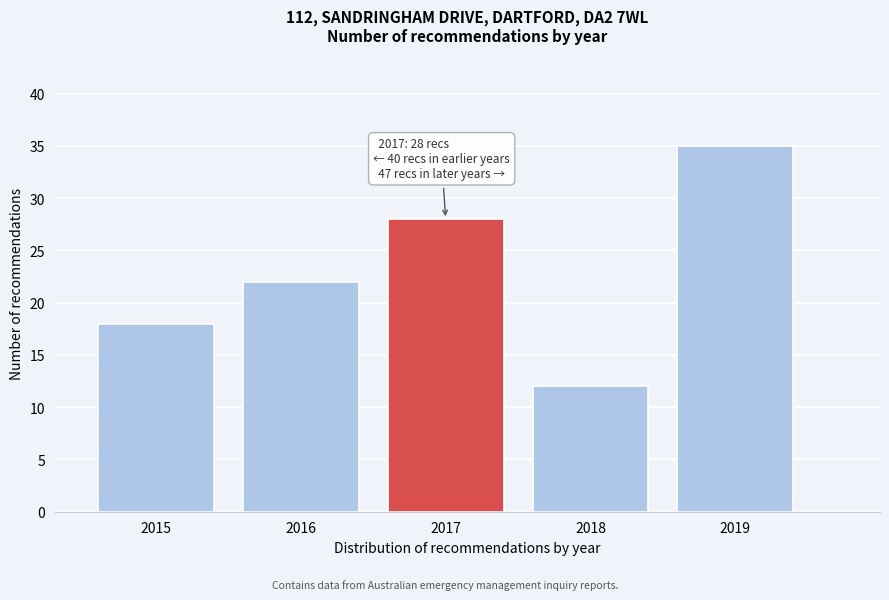

Reading left to right, list all the values displayed in this chart.

2015=18	2016=22	2017=28	2018=12	2019=35